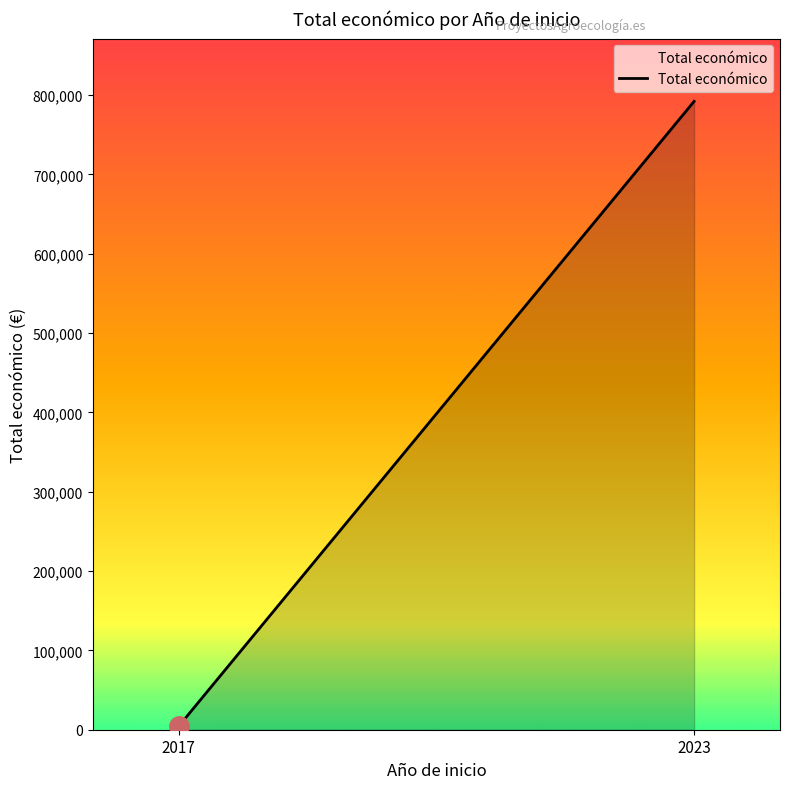

Where is the data nearest to the value 398258?

2017